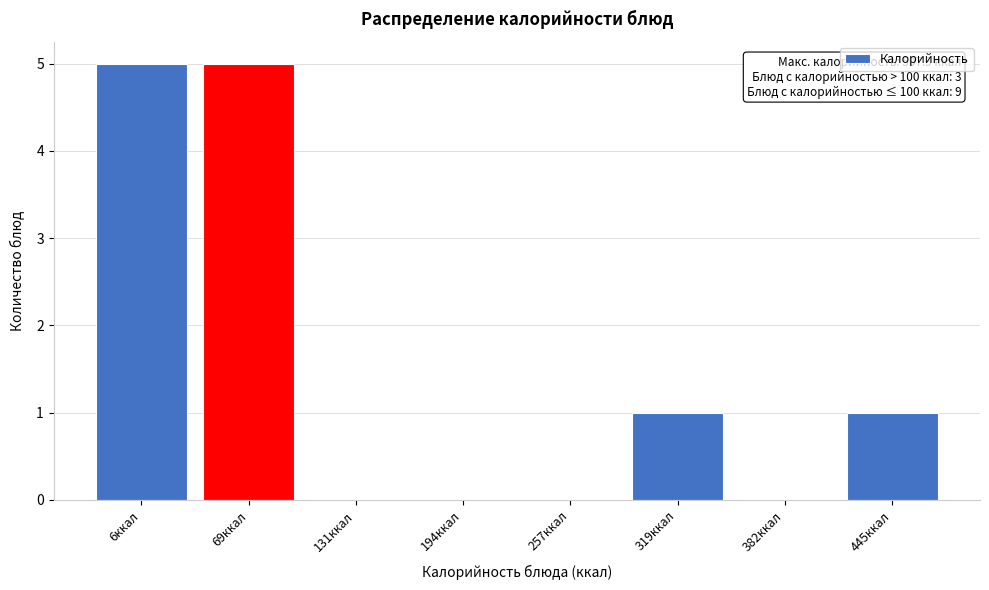

Reading right to left, what are all the values shown in this chart?

445ккал=1	382ккал=0	319ккал=1	257ккал=0	194ккал=0	131ккал=0	69ккал=5	6ккал=5